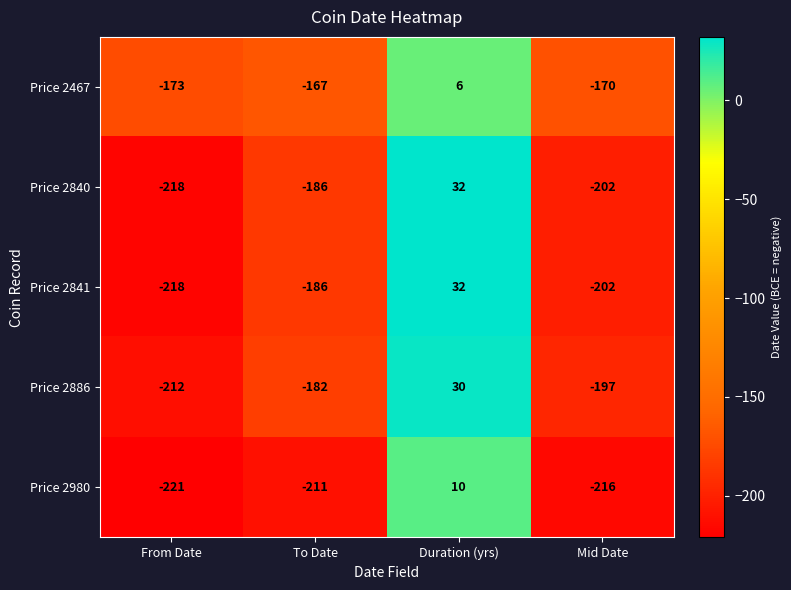

How many series are shown in this chart?

5